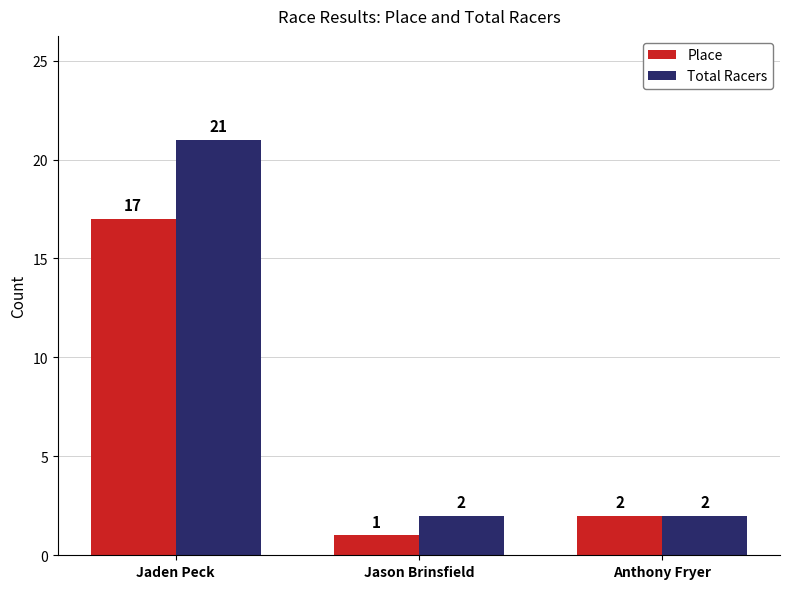

At which label does Total Racers reach its peak?

Jaden Peck